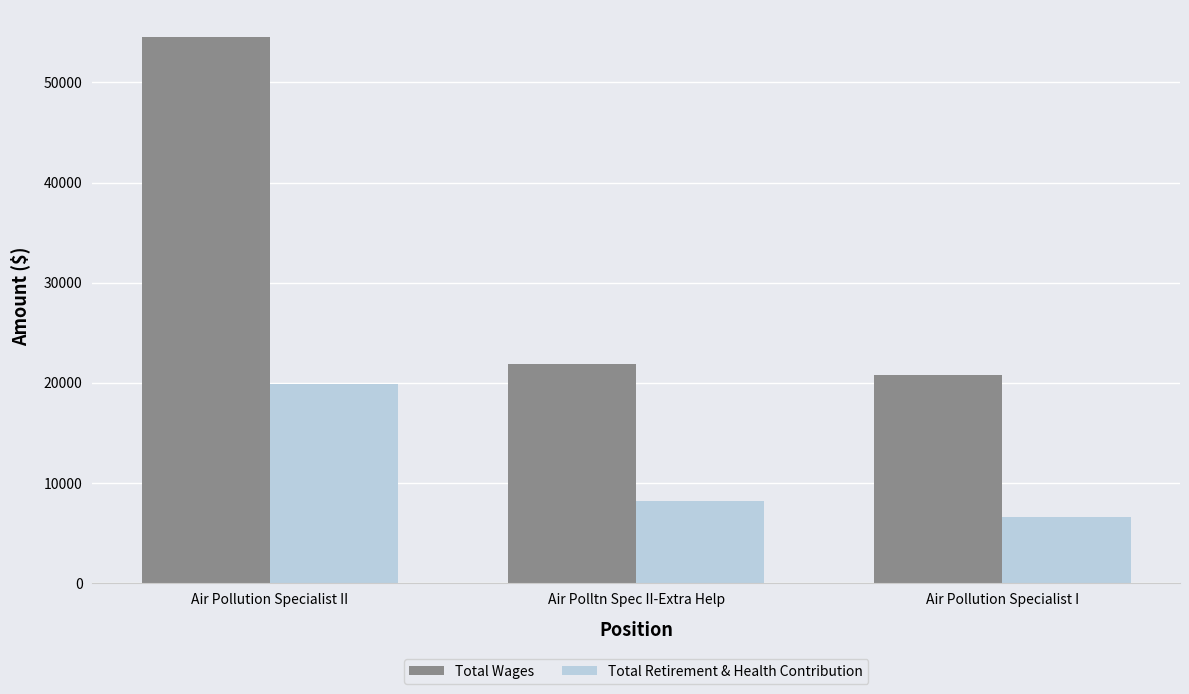

What are all the series names shown in the legend?

Total Wages, Total Retirement & Health Contribution